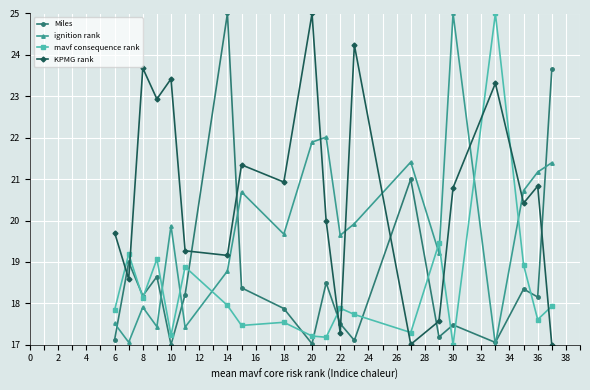

What is the value of the KPMG rank point at the 6th from the left?

19.3